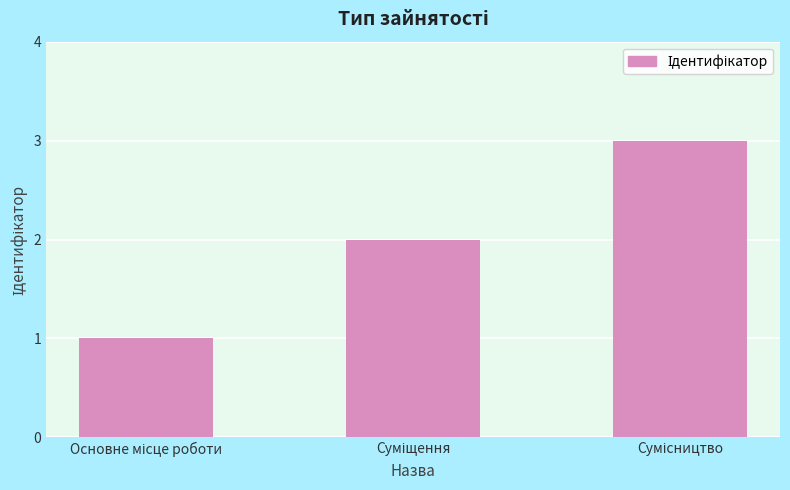

What is the sum of all values?

6